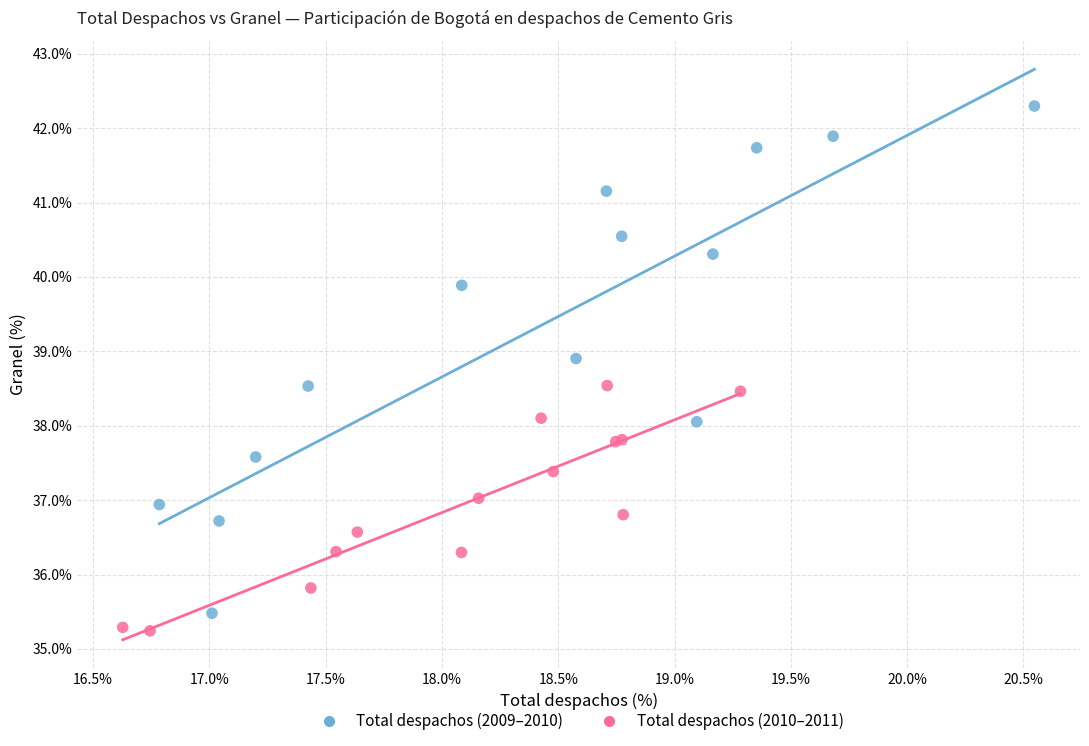

Which series has the largest Y range (max minus min)?

Total despachos (2009–2010)